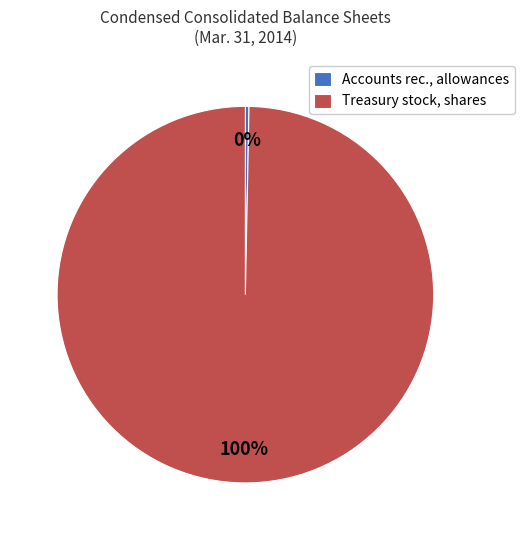

To the nearest percent, what is the combined percentage of Accounts rec., allowances and Treasury stock, shares?

100%